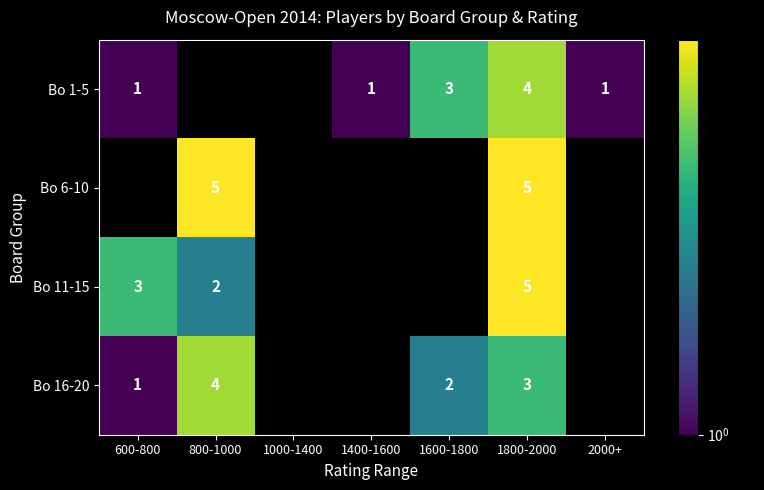

The value of Bo 16-20 at 600-800 is 1. True or false?

True